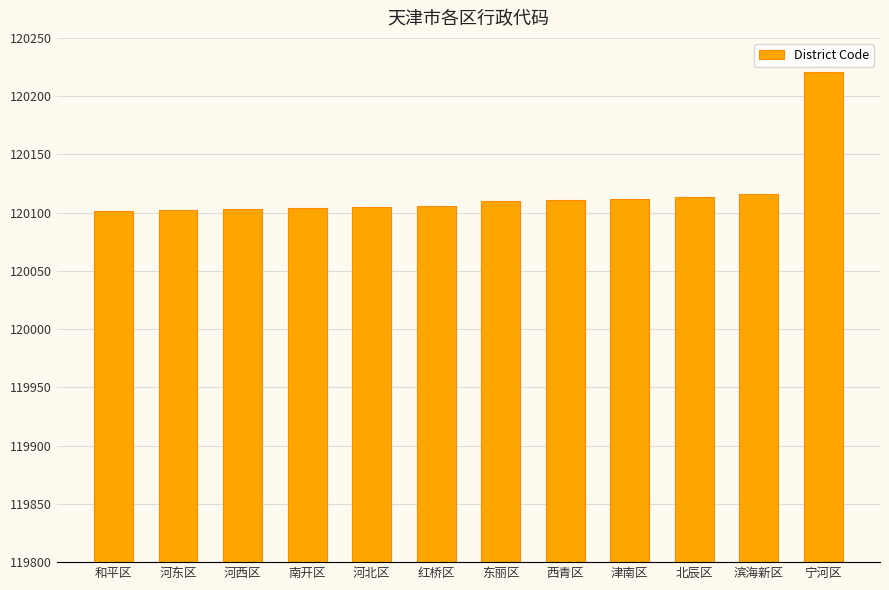

True or false: the data shows 26248 at 滨海新区.

False